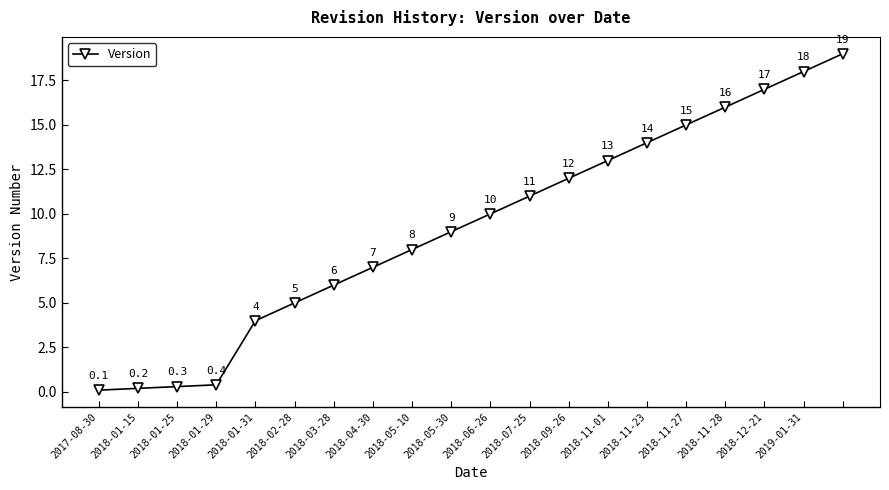

What is the value of the 14th point from the left?

13.0